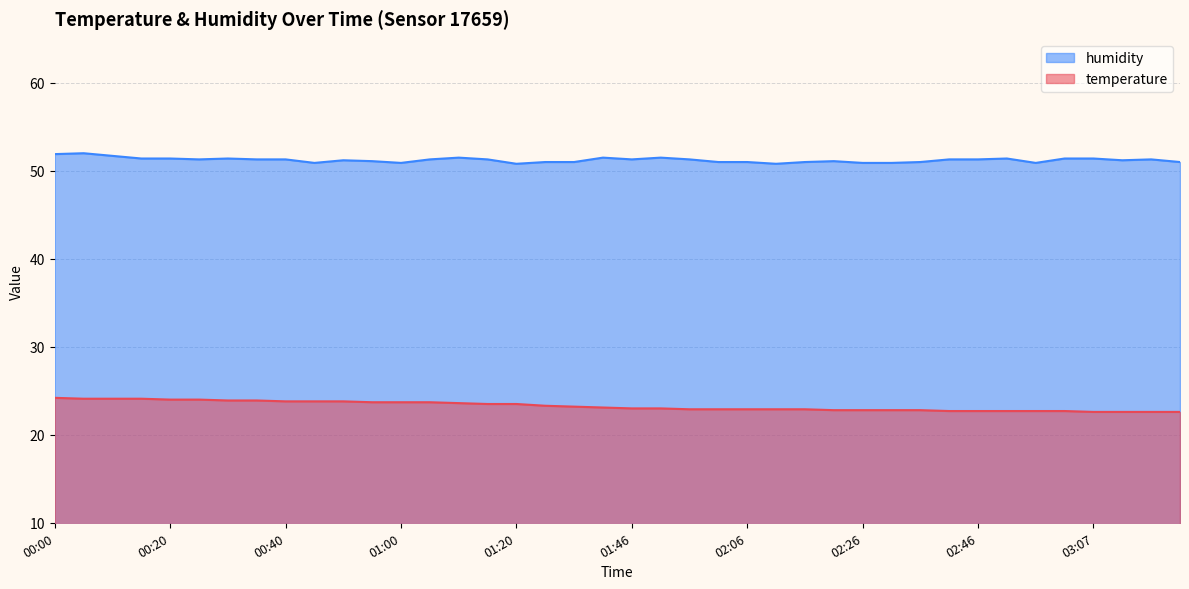

List the series in order of their peak value, lowest first.

temperature, humidity